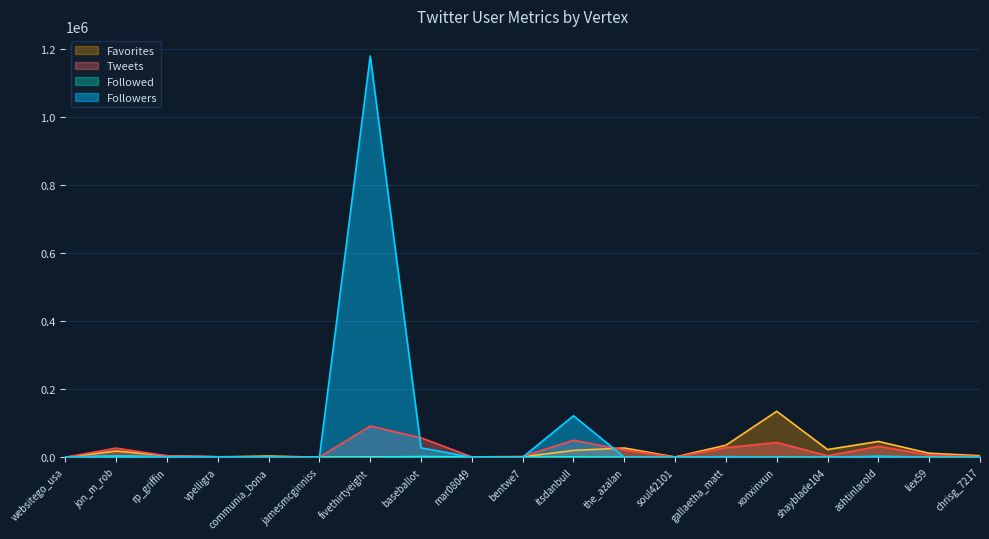

Does the chart display data point markers on the line(s)?

No